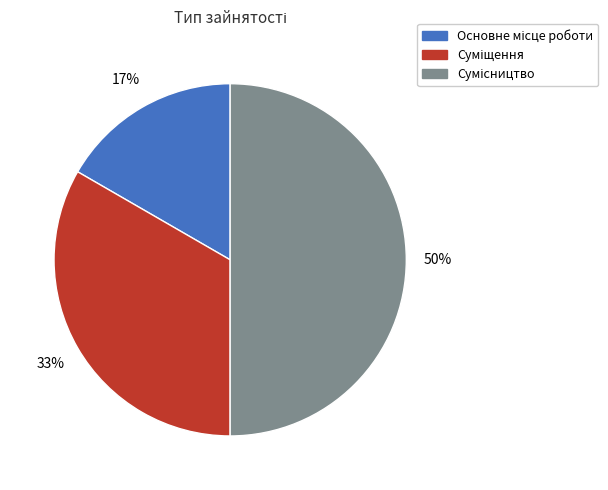

To the nearest percent, what is the average slice percentage?

33%